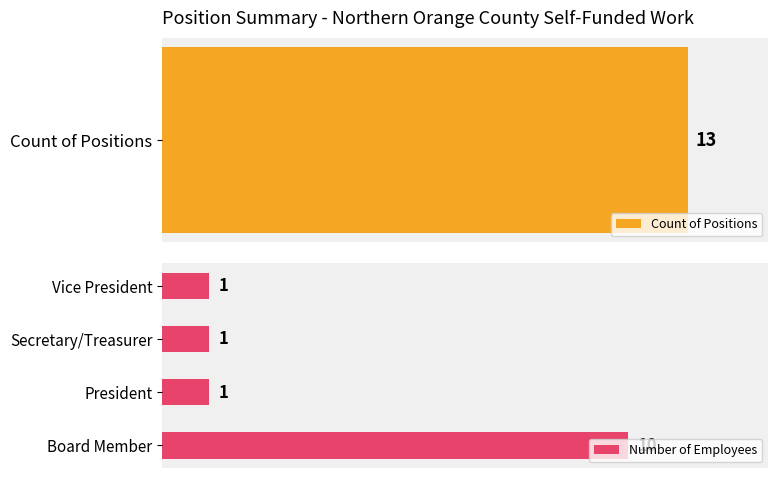

Which category has the highest value in the Number of Employees series?

Board Member